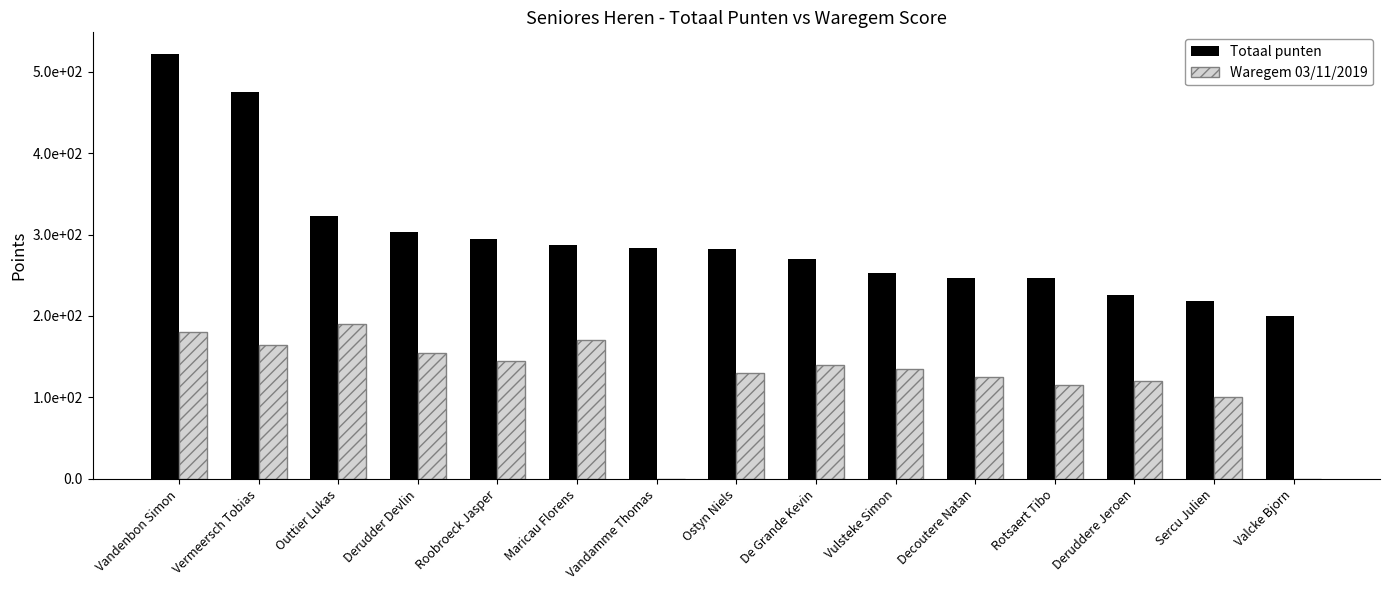

Which label corresponds to the smallest value in the chart?

Vandamme Thomas